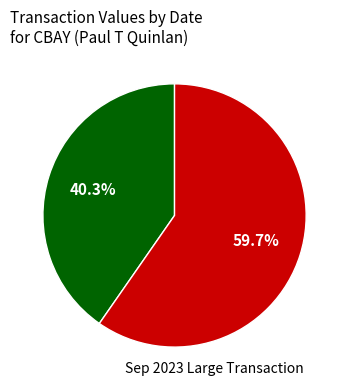

Which slice is the largest?

Sep 2023 Large Transaction